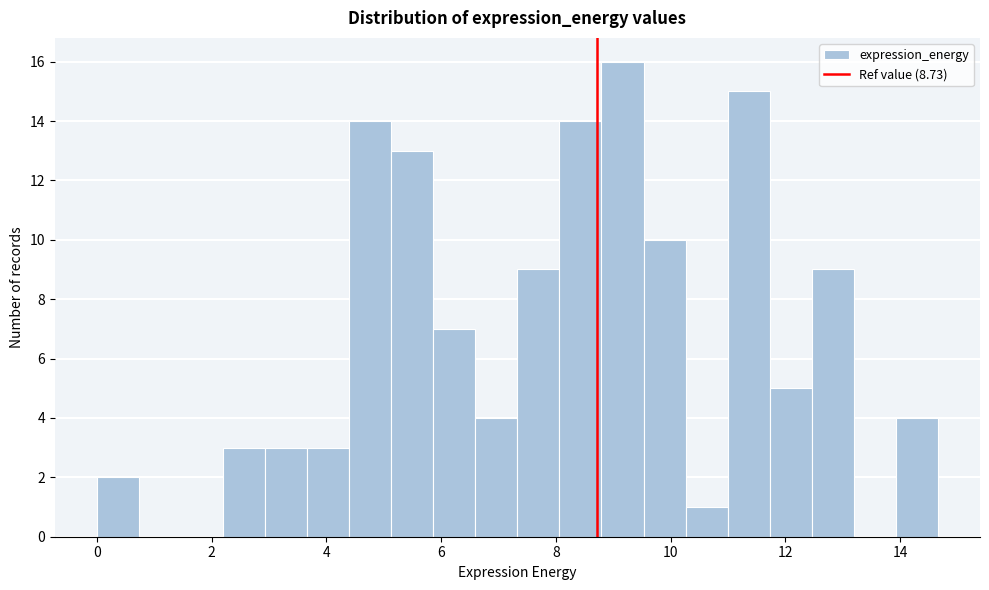

Read against the x-axis, roughly where is the centre of the tallest bar?

9.2